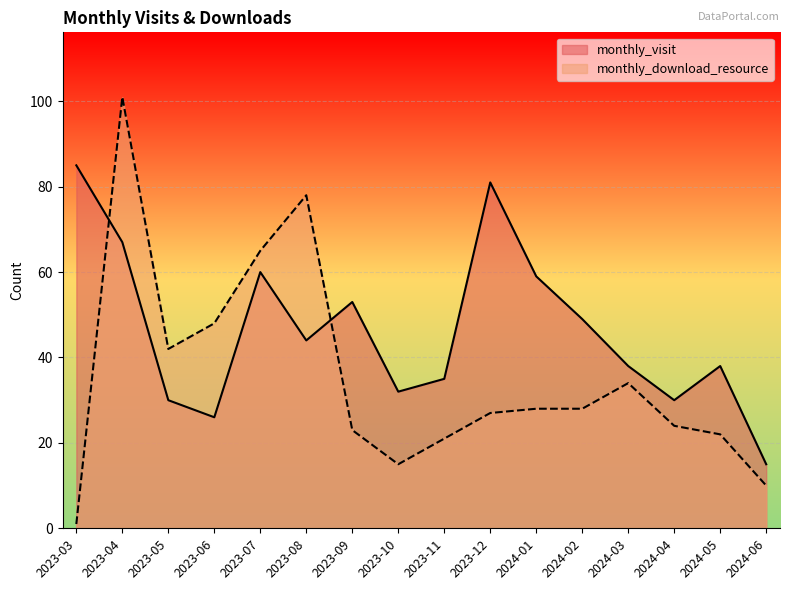

At how many categories does at least one series exceed 18?

15